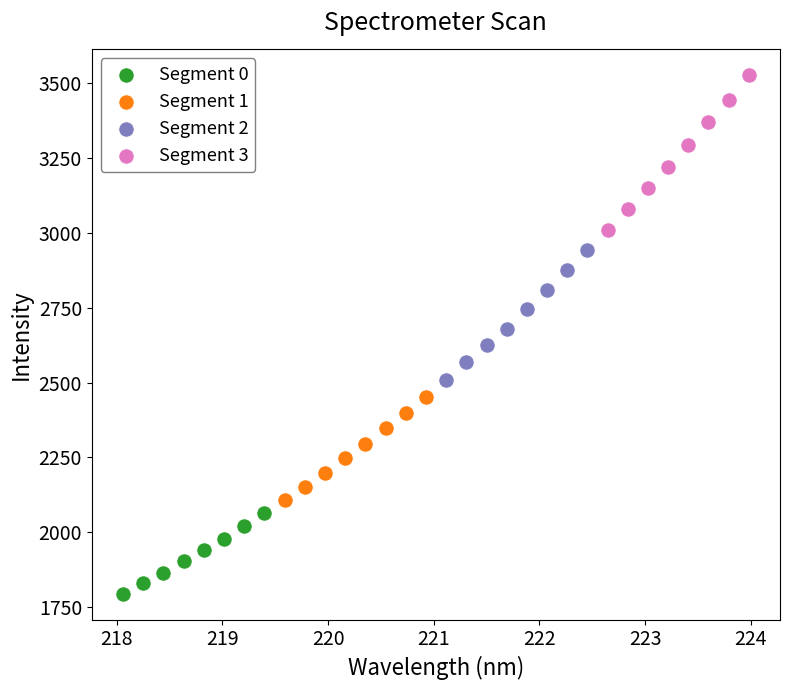

Which series reaches the minimum Y coordinate?

Segment 0